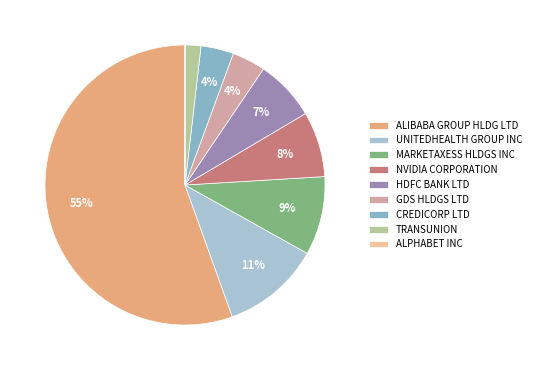

To the nearest percent, what portion does GDS HLDGS LTD represent?

4%